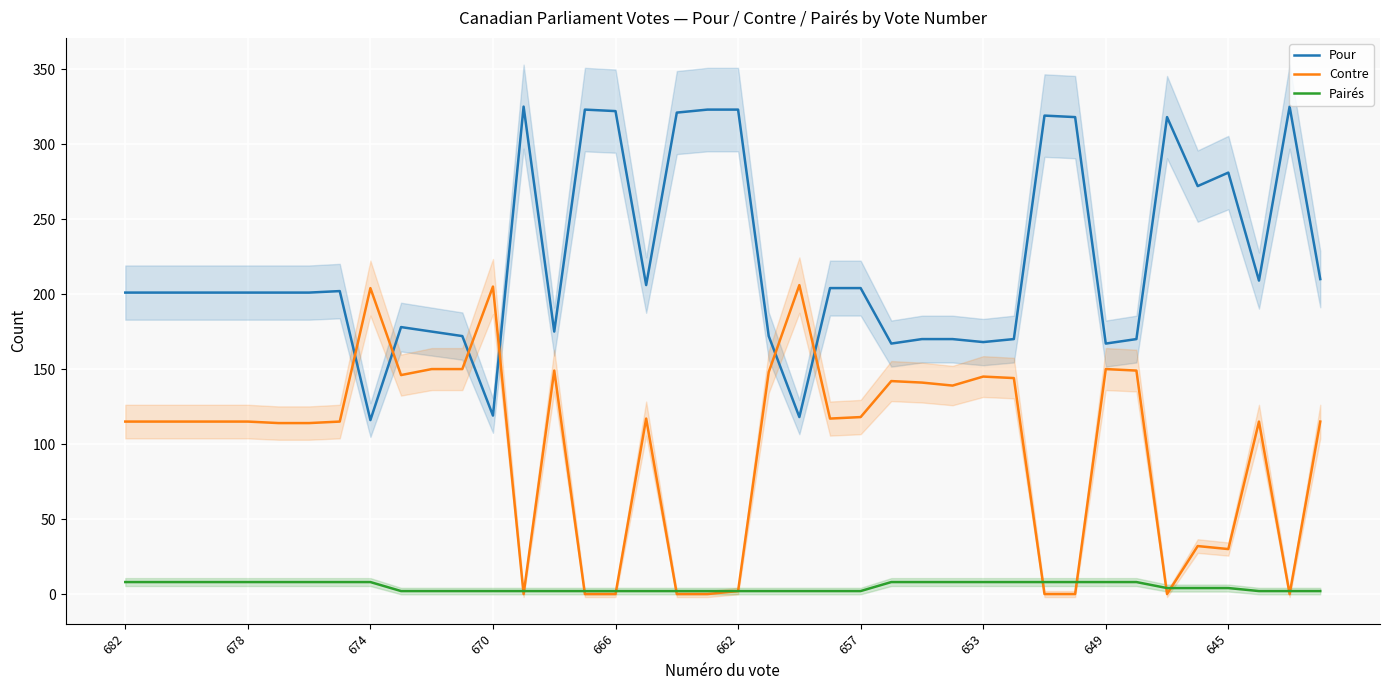

How many lines are shown in the chart?

3